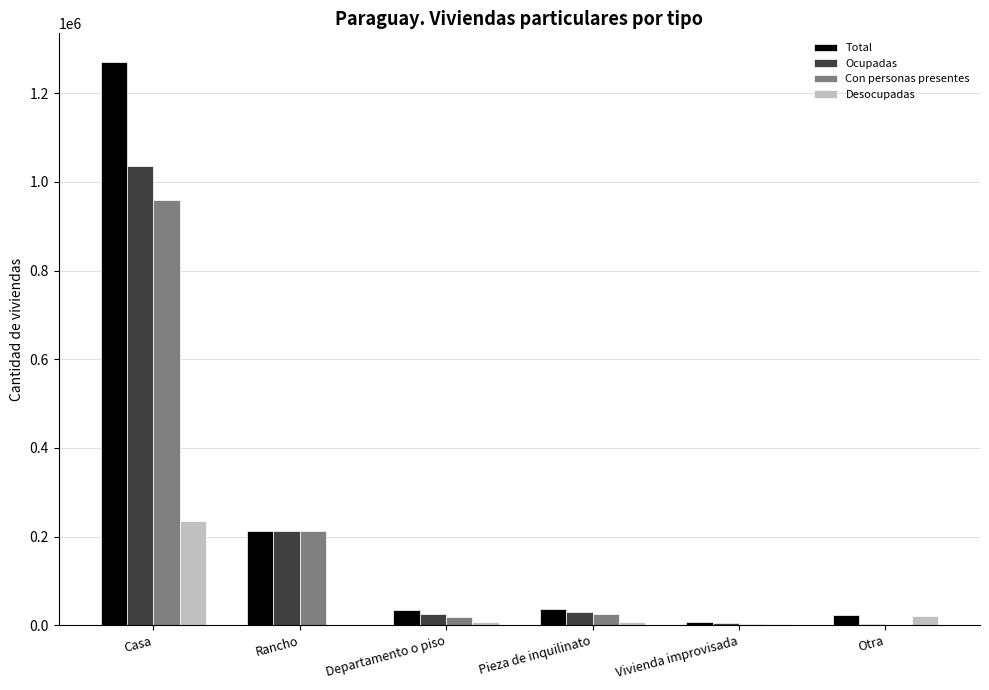

Where is Total nearest to the value 639144?

Rancho